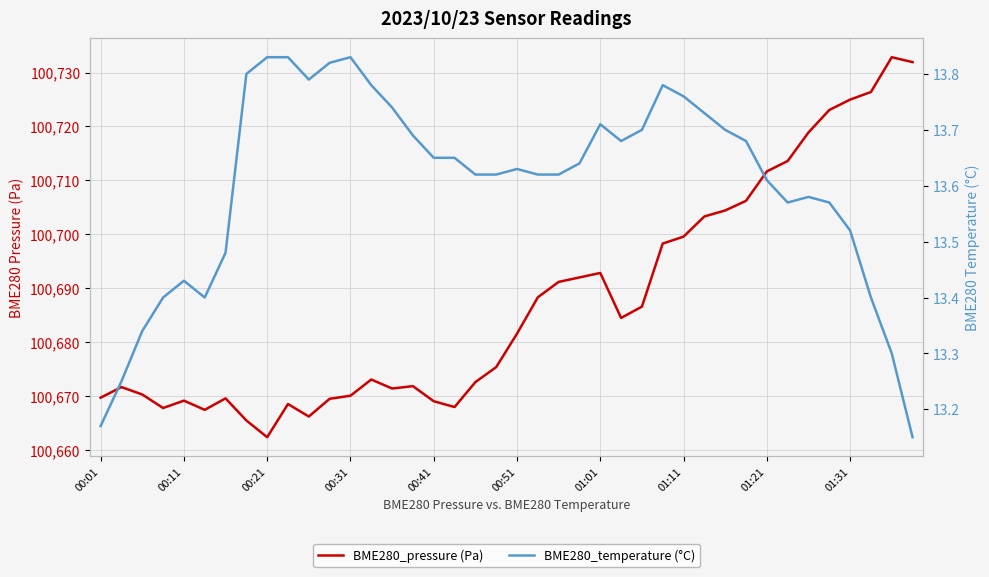

The BME280_temperature (°C) series shows 20.0 at 01:01. True or false?

False